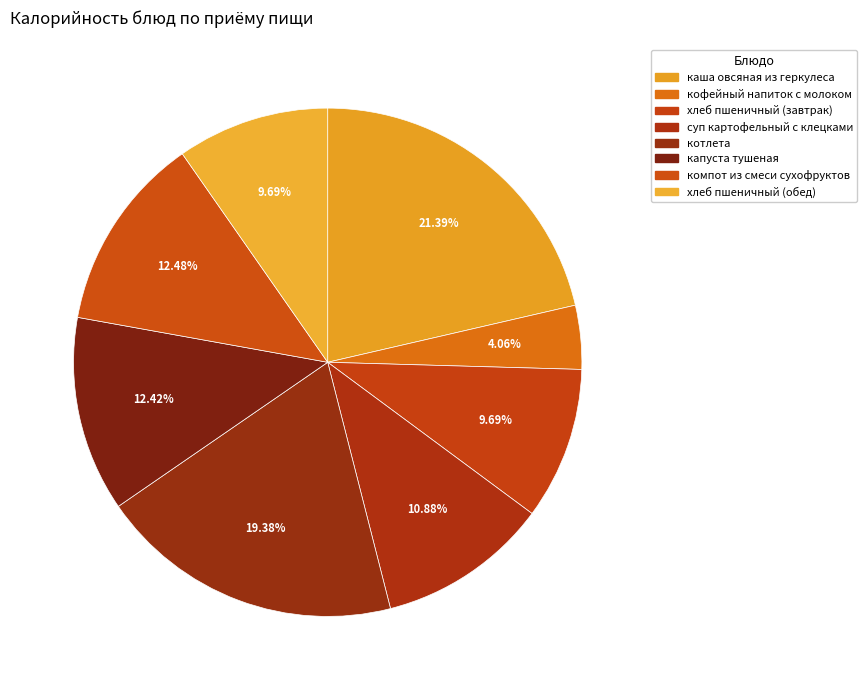

Do суп картофельный с клецками and хлеб пшеничный (завтрак) together represent more than half of the pie?

No